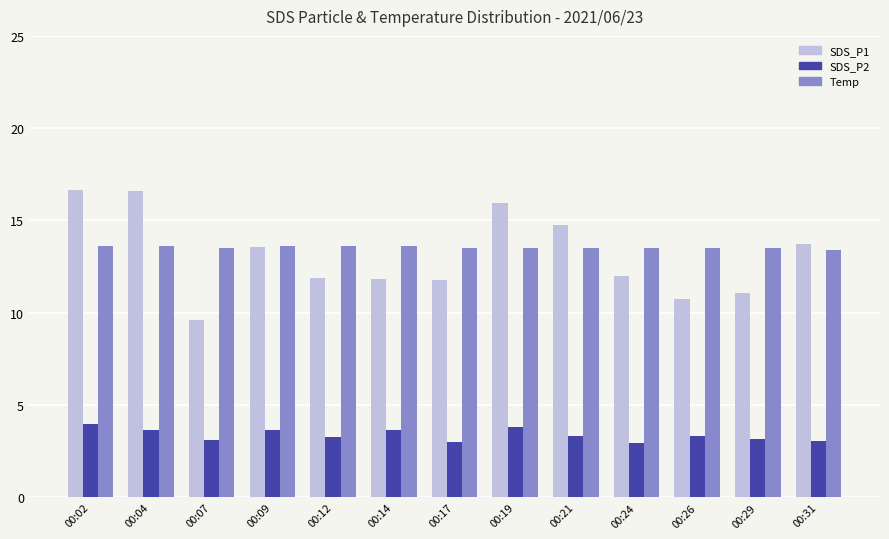

Which category has the lowest value in the SDS_P1 series?

00:07